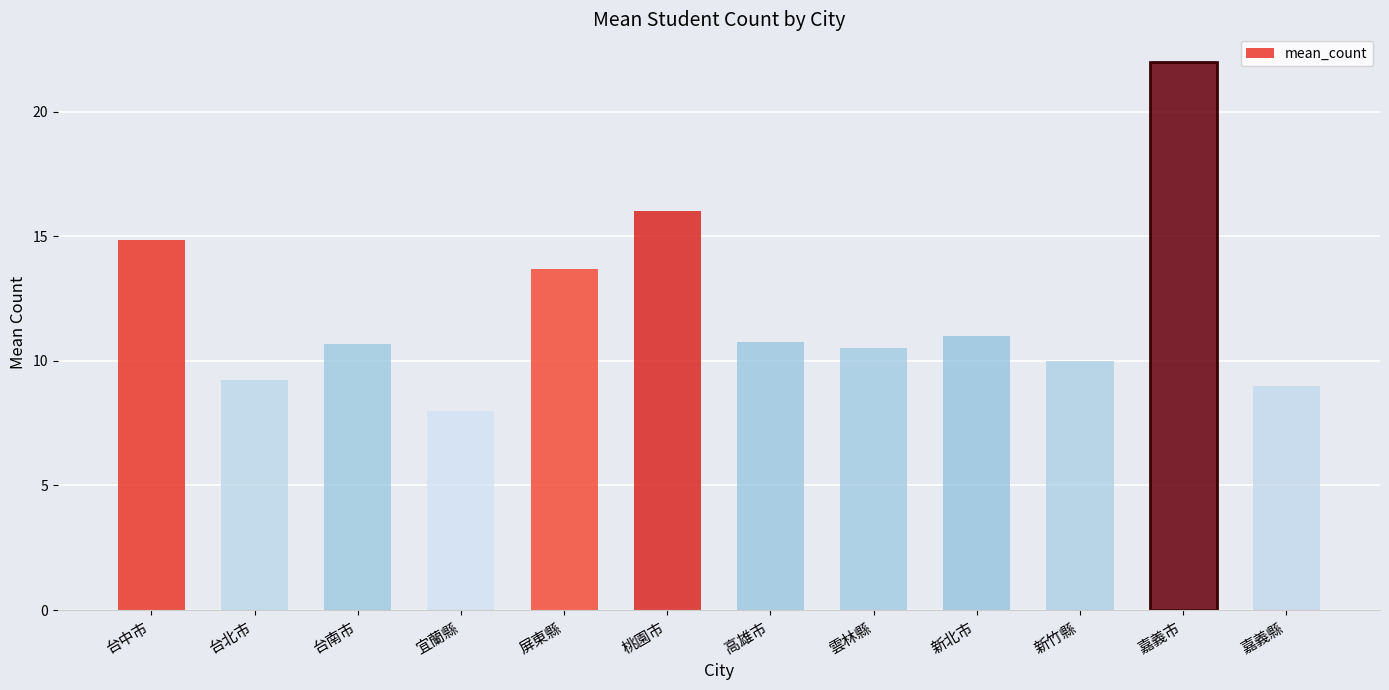

Which label corresponds to the largest value in the chart?

嘉義市